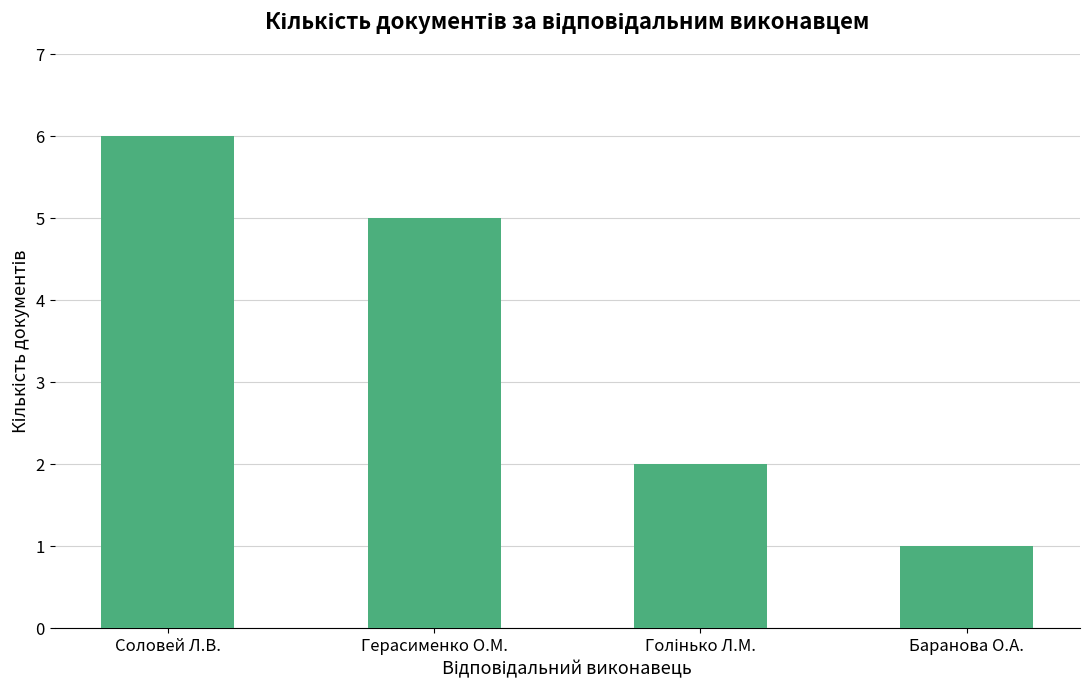

What is the minimum value shown in the chart?

1